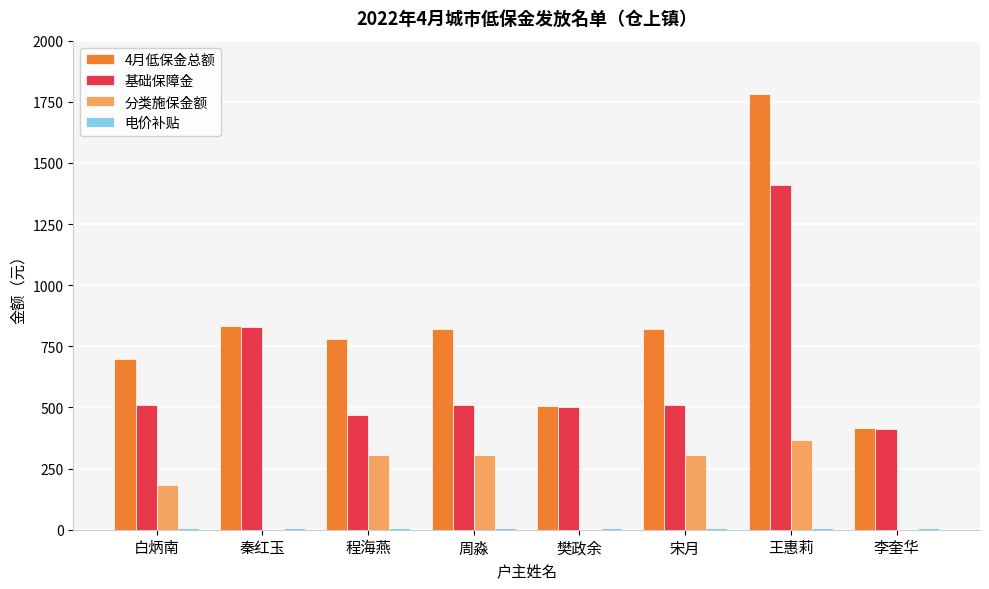

What is the sum of all 基础保障金 values?

5150